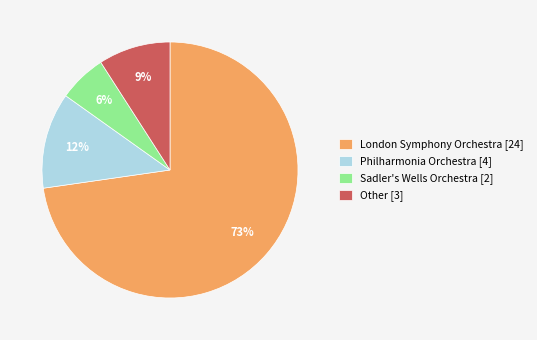

Is it true that Philharmonia Orchestra [4] is 12% of the pie?

True